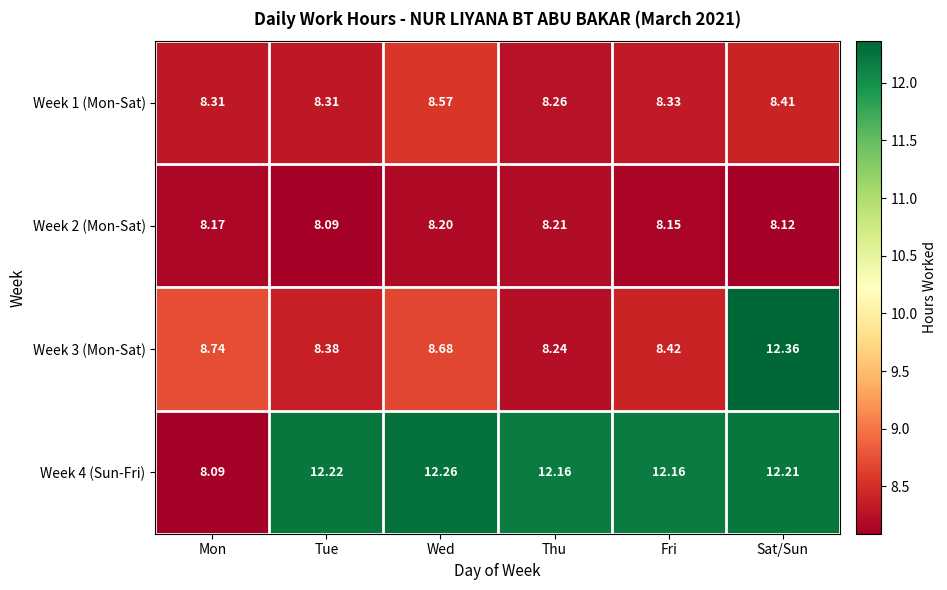

How many distinct data groups are displayed?

4